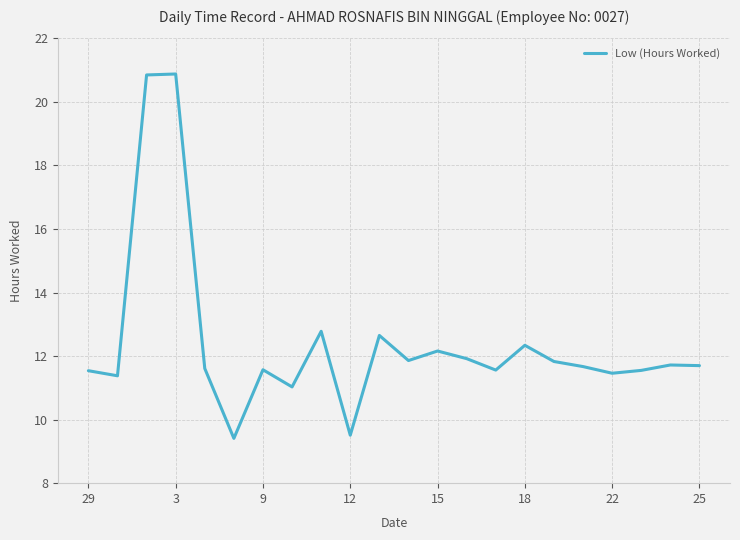

What is the smallest value displayed?

9.4